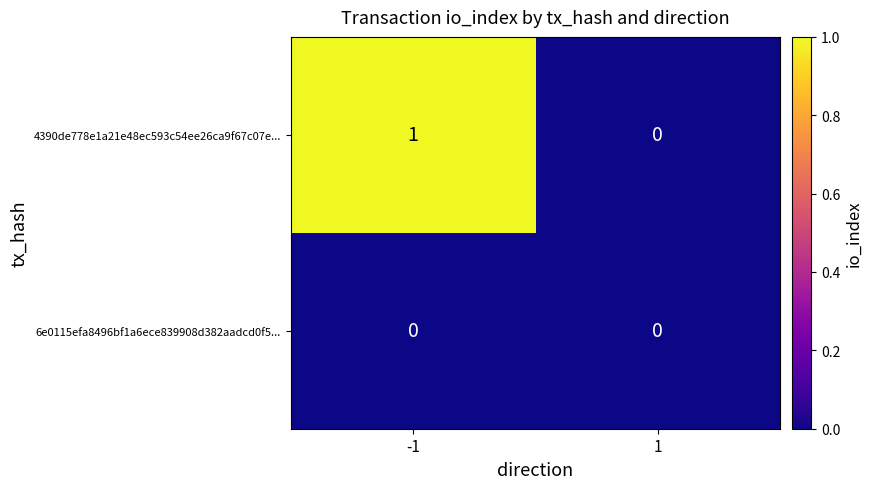

At which category is the sum across all series the highest?

-1